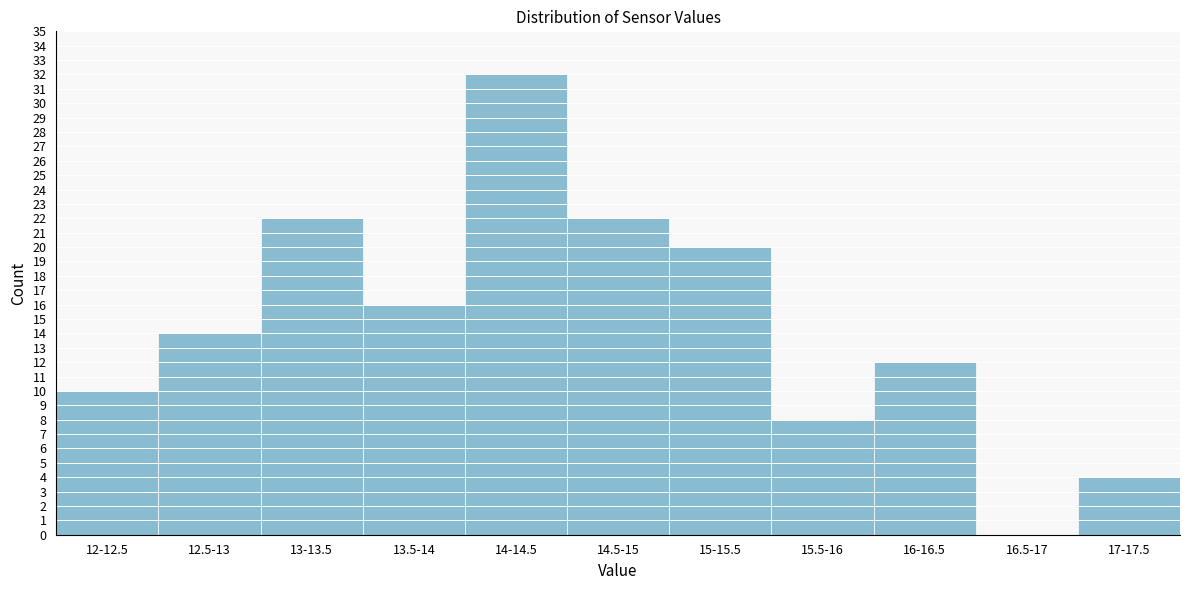

Reading right to left, list all the values displayed in this chart.

17-17.5=4	16.5-17=0	16-16.5=12	15.5-16=8	15-15.5=20	14.5-15=22	14-14.5=32	13.5-14=16	13-13.5=22	12.5-13=14	12-12.5=10